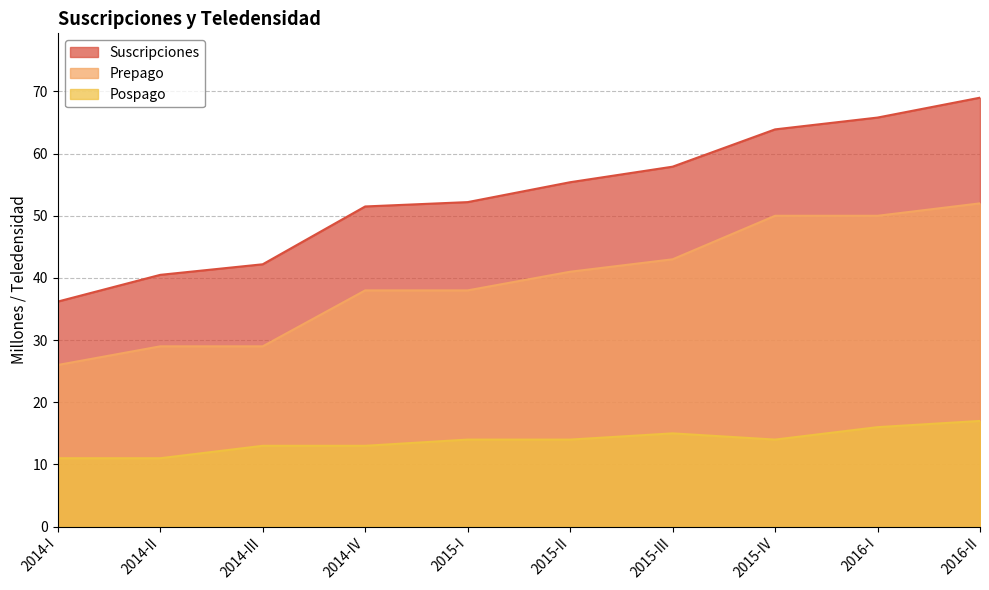

True or false: Suscripciones has a value of 40.5 at 2014-II.

True